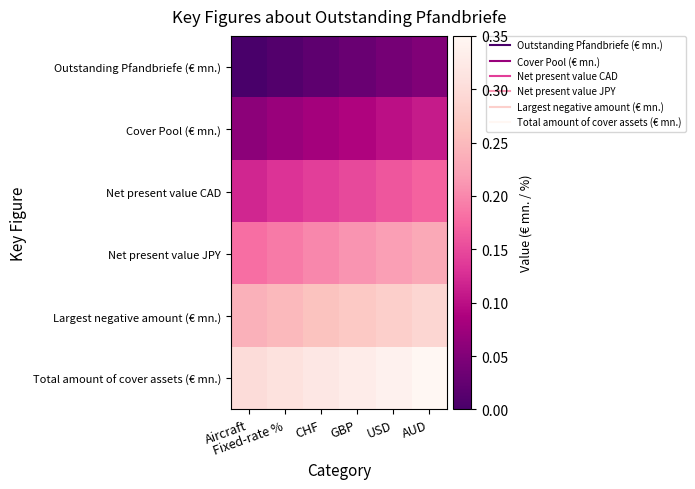

At USD, list the series in order from largest to smallest.

Total amount of cover assets (€ mn.), Largest negative amount (€ mn.), Net present value JPY, Net present value CAD, Cover Pool (€ mn.), Outstanding Pfandbriefe (€ mn.)